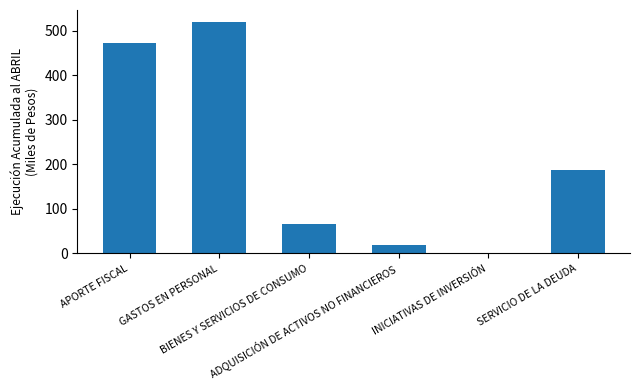

Does the chart contain stacked bars?

No